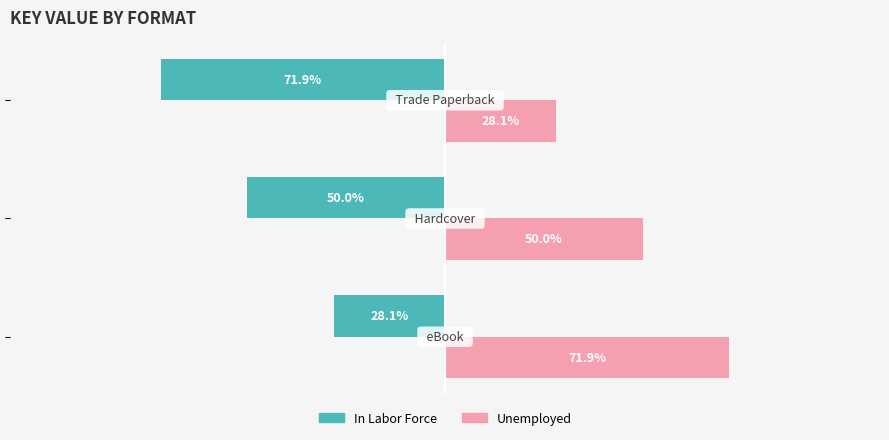

Which series has the largest total across all categories?

Unemployed